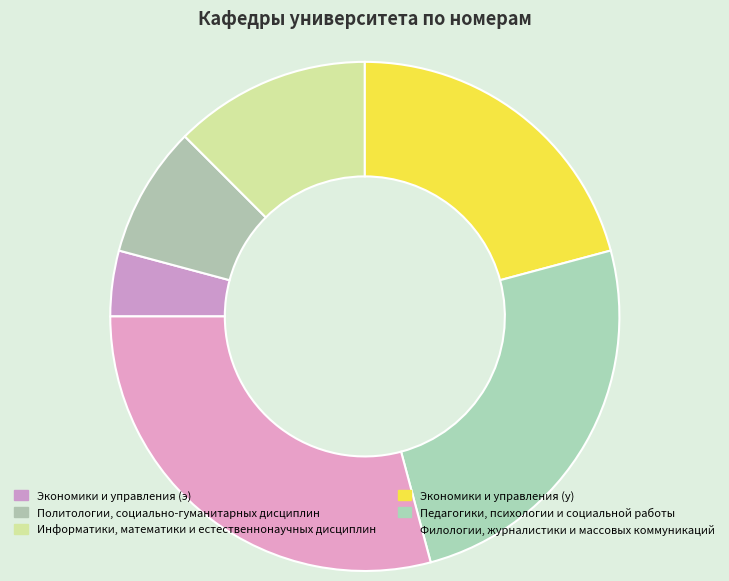

Which has a higher value, Экономики и управления (у) or Информатики, математики и естественнонаучных дисциплин?

Экономики и управления (у)